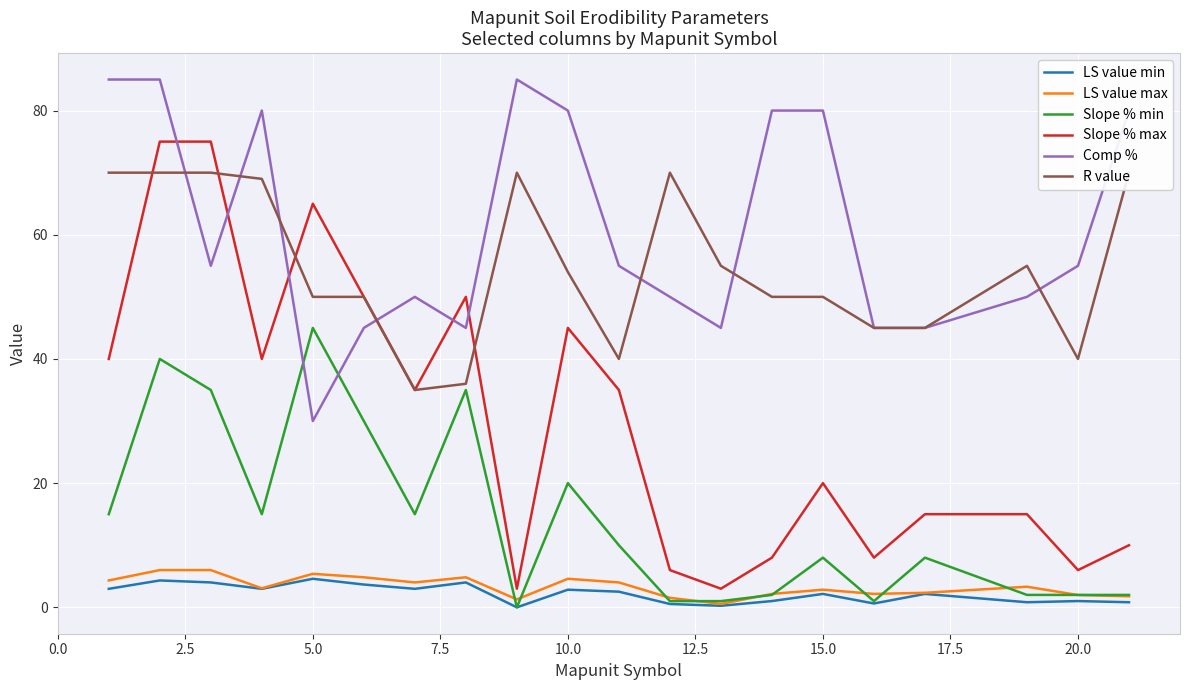

Which category has the lowest value in the Comp % series?

5.0